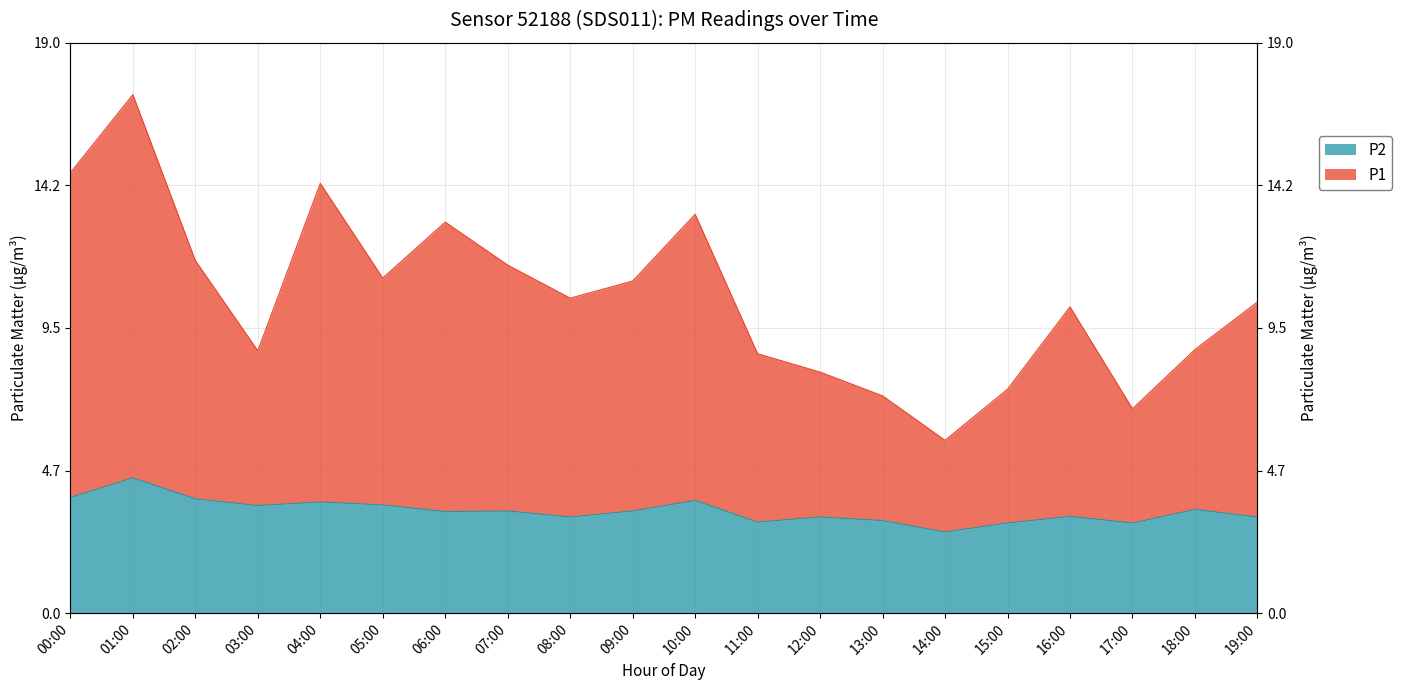

Reading left to right, what are all the values shown in this chart?

P1: 00:00=14.7	01:00=17.2	02:00=11.7	03:00=8.7	04:00=14.3	05:00=11.2	06:00=13.0	07:00=11.6	08:00=10.5	09:00=11.1	10:00=13.3	11:00=8.6	12:00=8.0	13:00=7.2	14:00=5.8	15:00=7.5	16:00=10.2	17:00=6.8	18:00=8.8	19:00=10.4
P2: 00:00=3.9	01:00=4.5	02:00=3.8	03:00=3.6	04:00=3.7	05:00=3.6	06:00=3.4	07:00=3.4	08:00=3.2	09:00=3.4	10:00=3.8	11:00=3.0	12:00=3.2	13:00=3.1	14:00=2.7	15:00=3.0	16:00=3.2	17:00=3.0	18:00=3.5	19:00=3.2